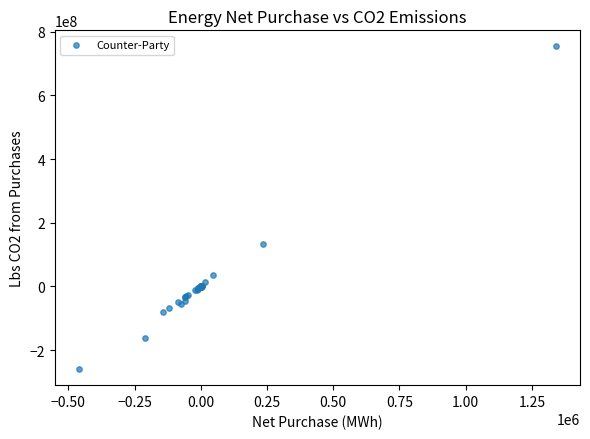

What Y value in the scatter plot is closest to 247289709?

132387019